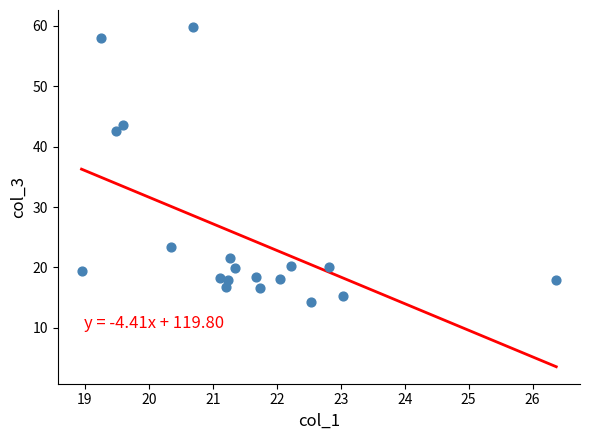

What is the range of Y values (max minus min)?

45.5